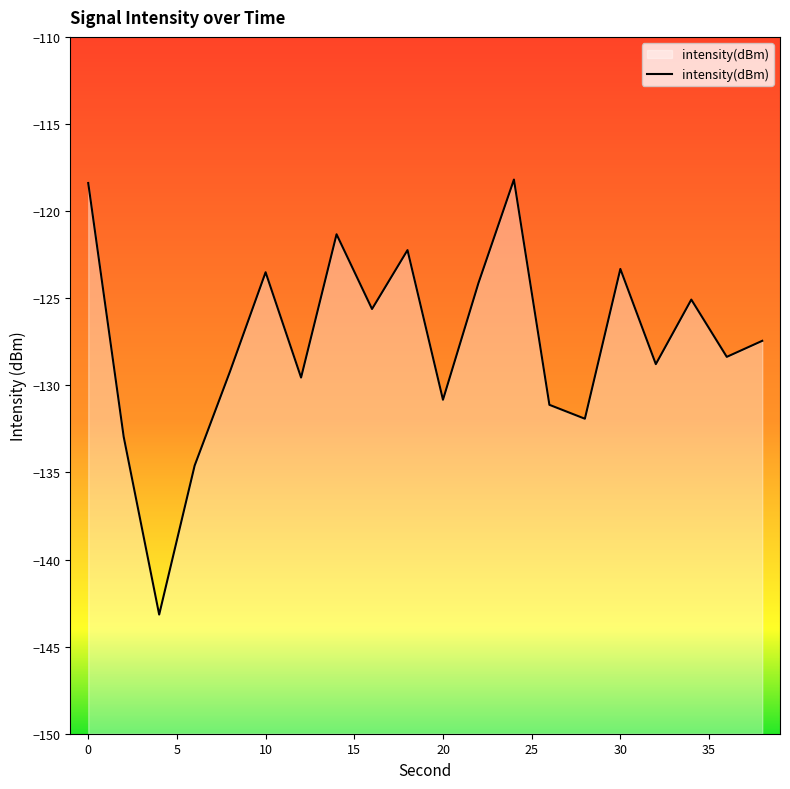

How many interior local peaks (higher than both neighbors) does the data have?

6